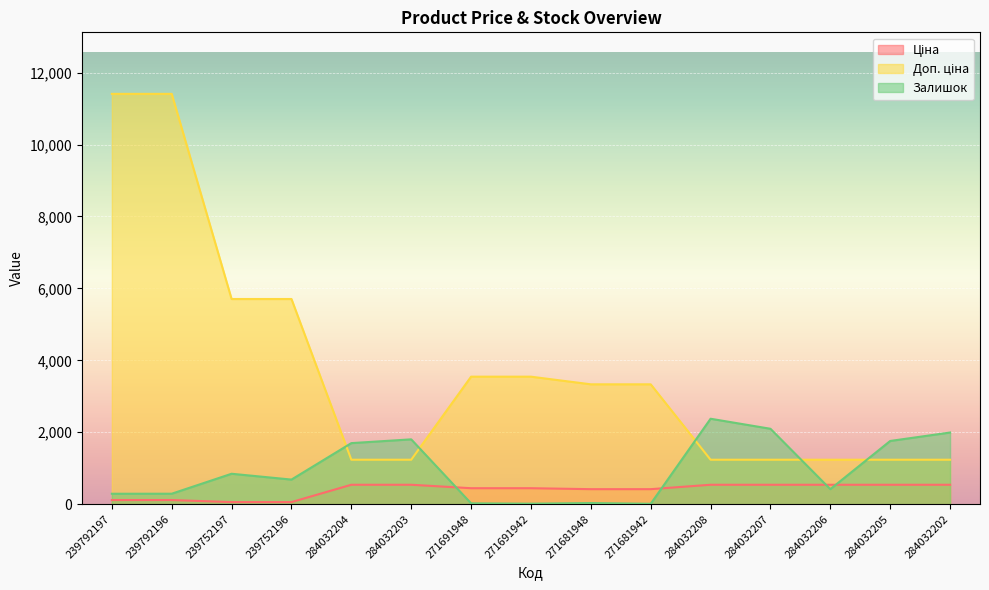

What are all the series names shown in the legend?

Ціна, Доп. ціна, Залишок